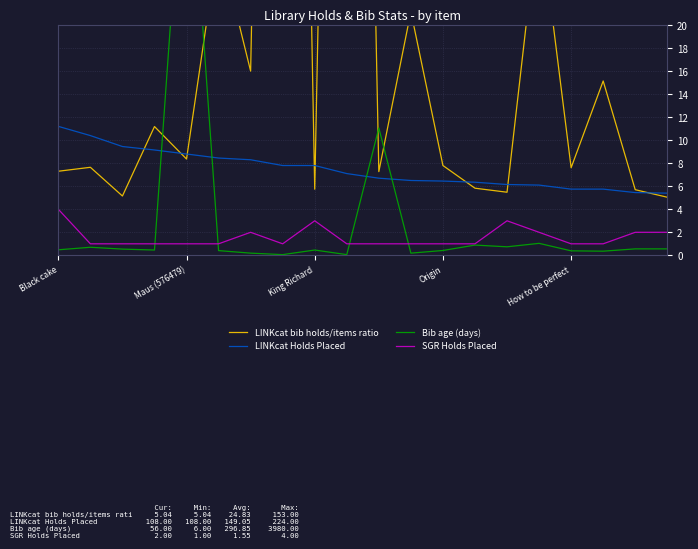

What is the difference between the second highest and second lowest values in the LINKcat Holds Placed series?

5.0